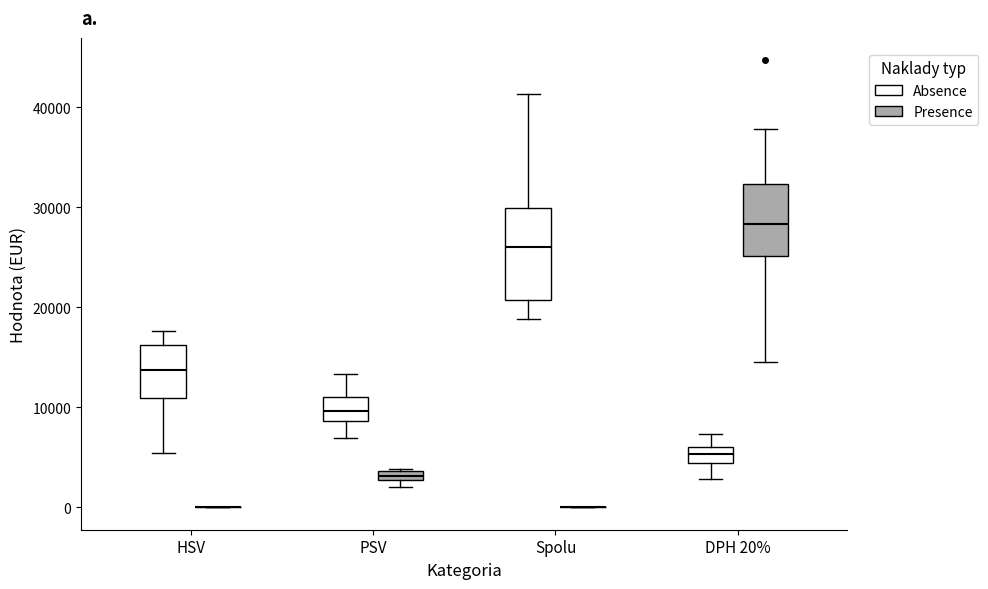

Comparing the boxes themselves (not the whiskers), which one is the tallest?

Spolu (Absence)